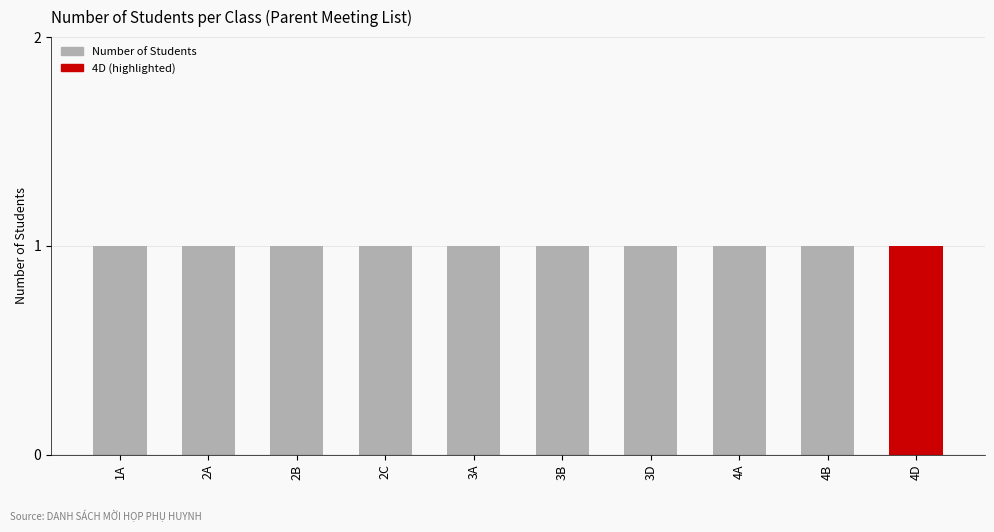

What is the label of the 5th bar from the right?

3B